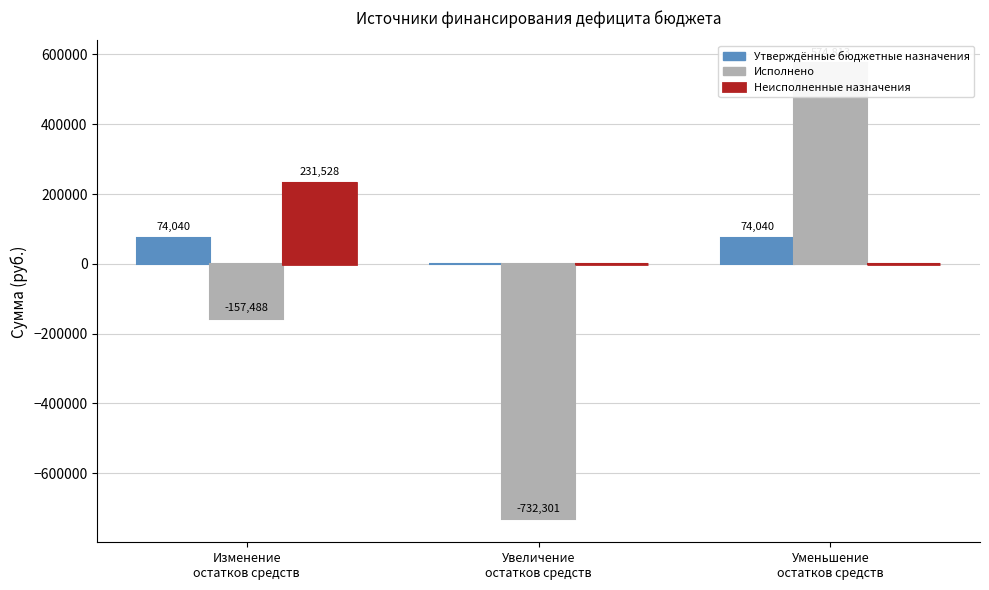

How many groups of bars are there?

3